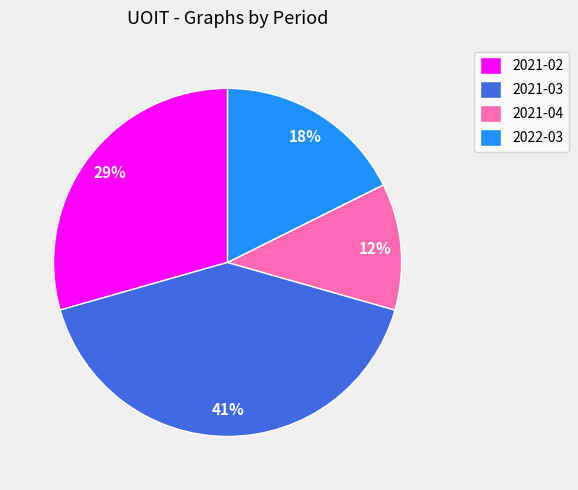

Is it true that 2021-04 is 4% of the pie?

False